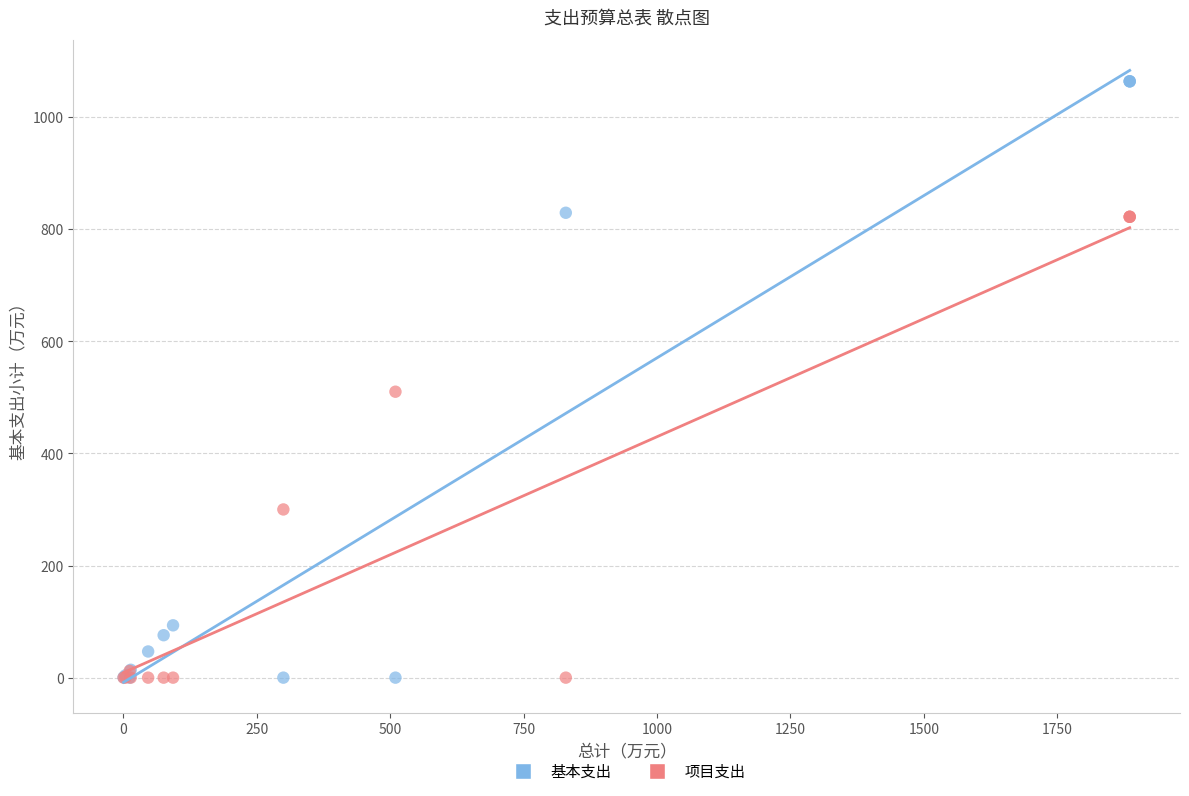

Across all series, what Y value is closest to 531?

510.0